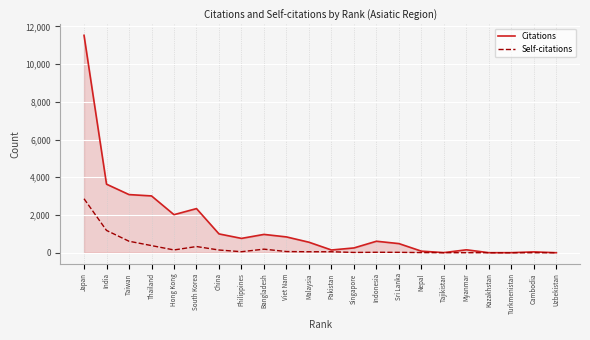

True or false: Citations has more than 1 points higher than both neighbors.

True